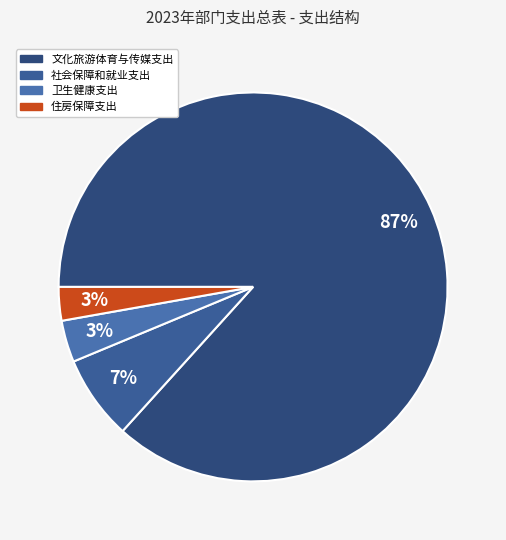

How many slices are in this pie chart?

4